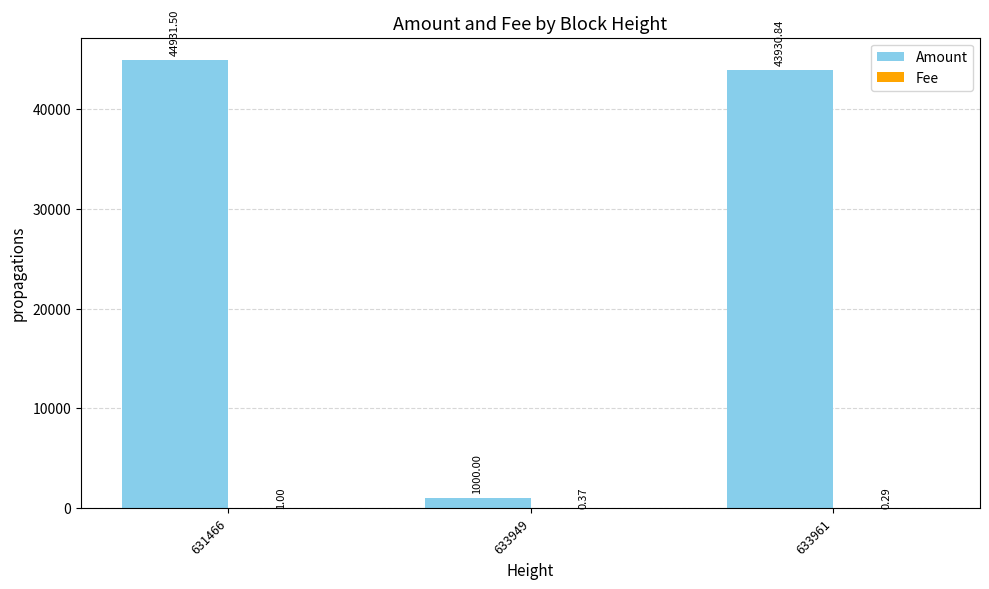

How many distinct data groups are displayed?

2